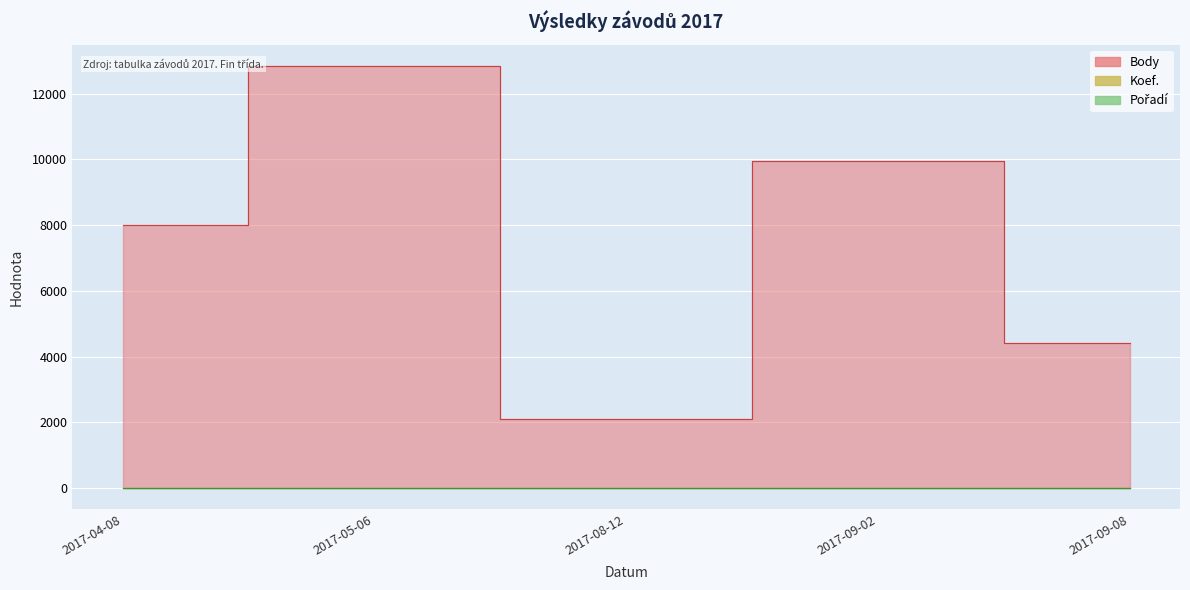

At 2017-04-08, list the series in order from smallest to largest.

Pořadí, Koef., Body